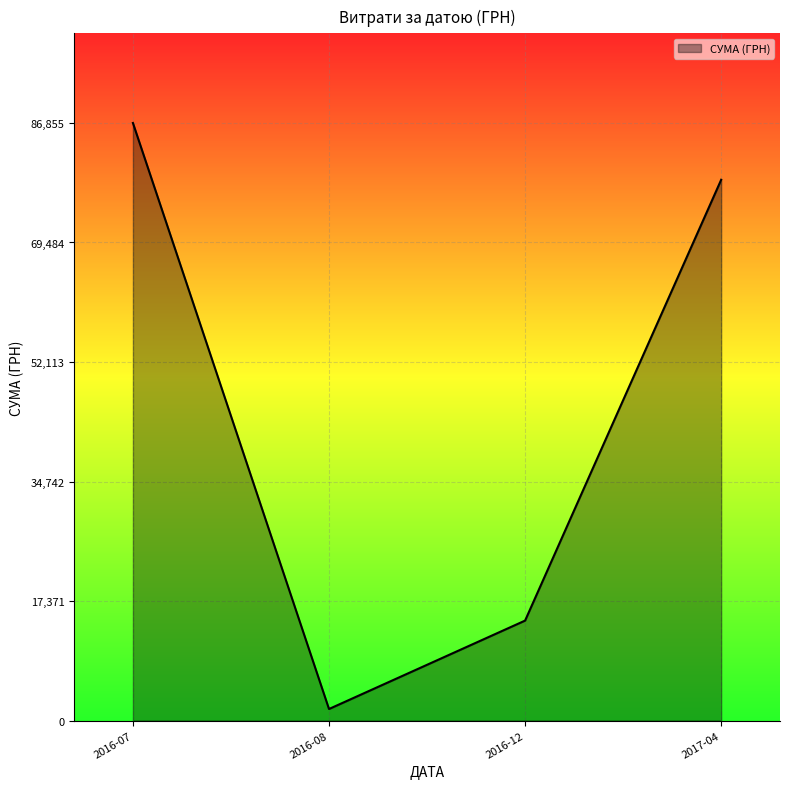

The value at 2016-12 is 14530.0. True or false?

True